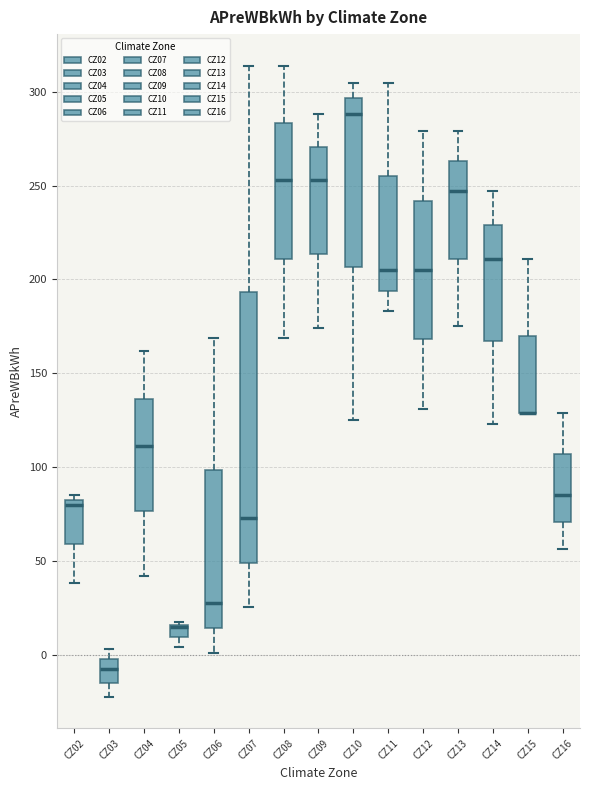

Where does the lower whisker of the box for CZ05 end on the y-axis? The values are not printed on the chart, so give them approximately, as read against the axis.

5